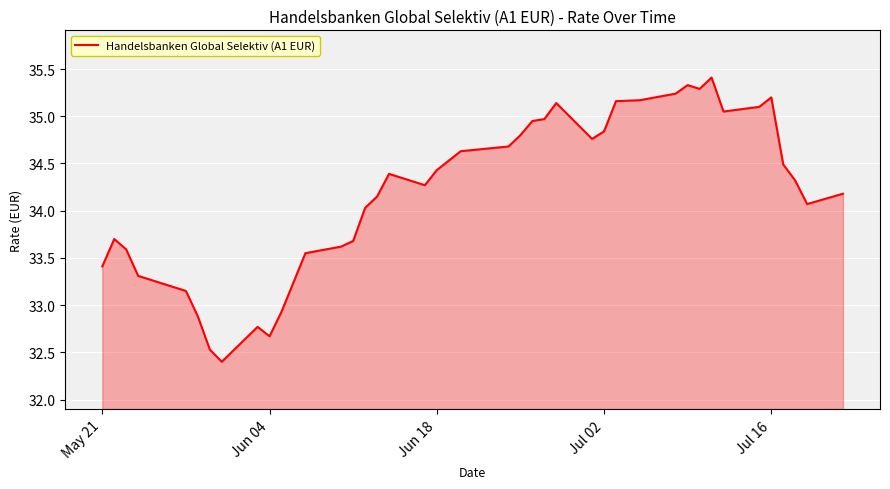

What is the difference between the maximum and minimum values?

3.0